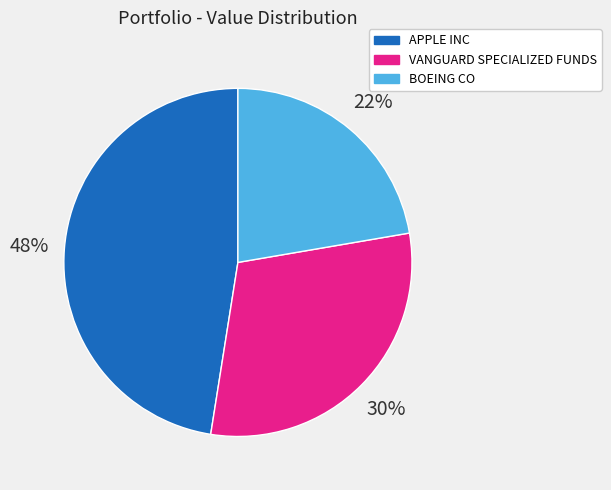

Which slice is the largest?

APPLE INC